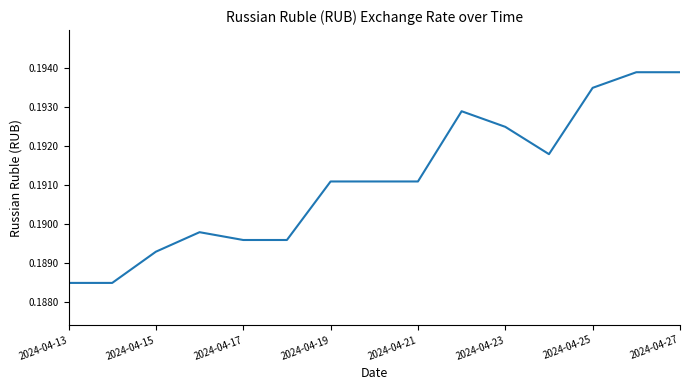

Count the number of data series in this chart.

1